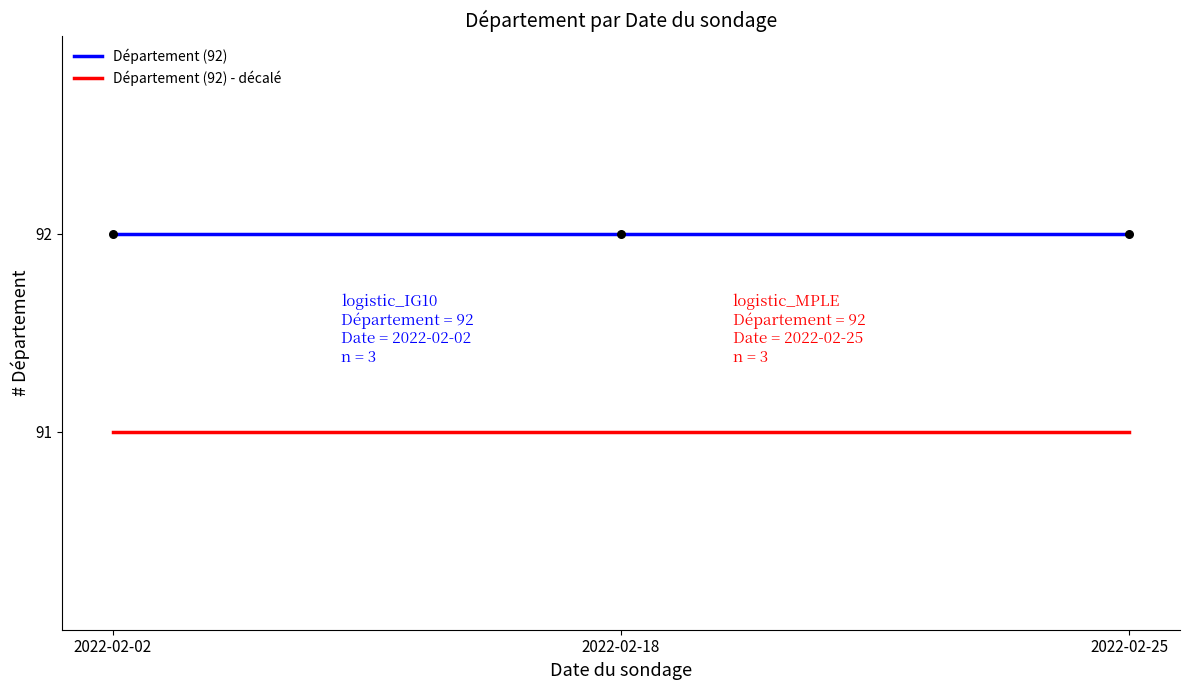

Is the value of Département (92) - décalé at 2022-02-25 greater than the value of Département (92) at 2022-02-18?

No